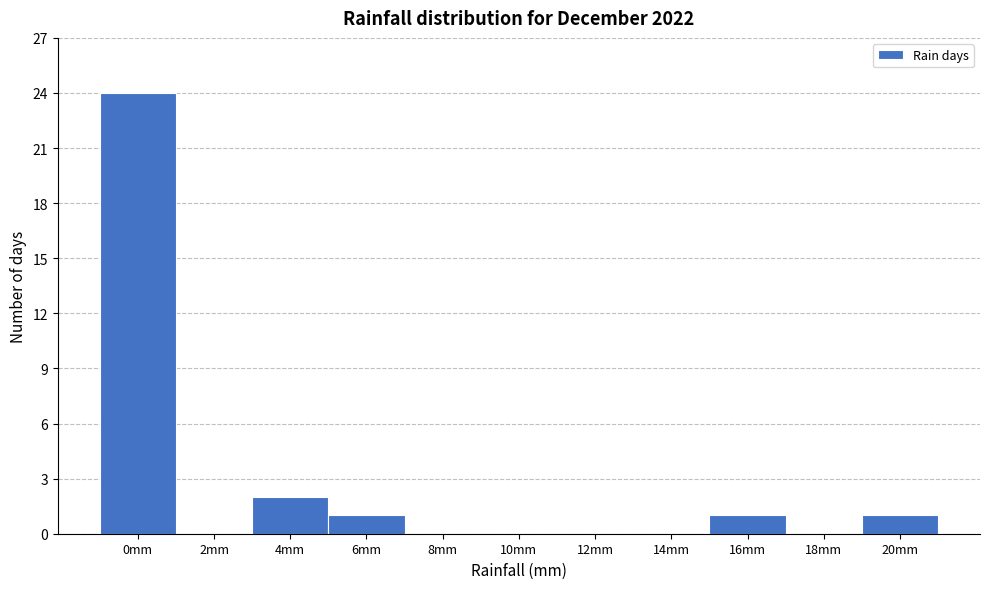

Reading left to right, transcribe all the data shown in this chart.

0mm=24	2mm=0	4mm=2	6mm=1	8mm=0	10mm=0	12mm=0	14mm=0	16mm=1	18mm=0	20mm=1